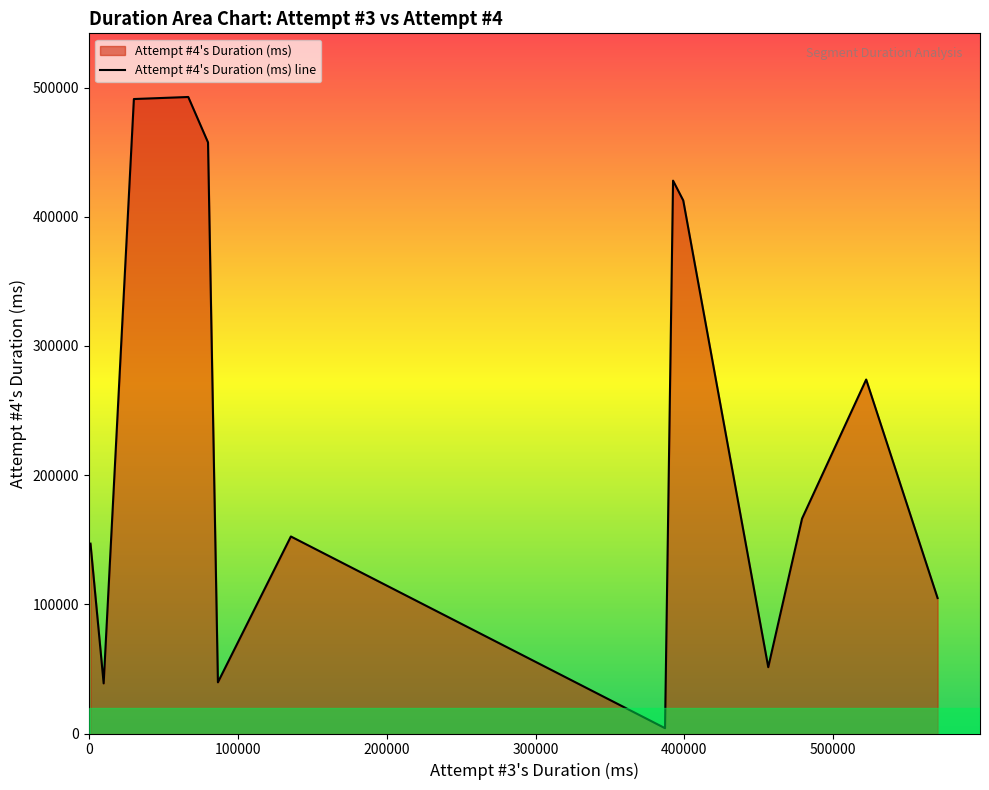

What is the maximum value for Attempt #4s Duration (ms)?

492675